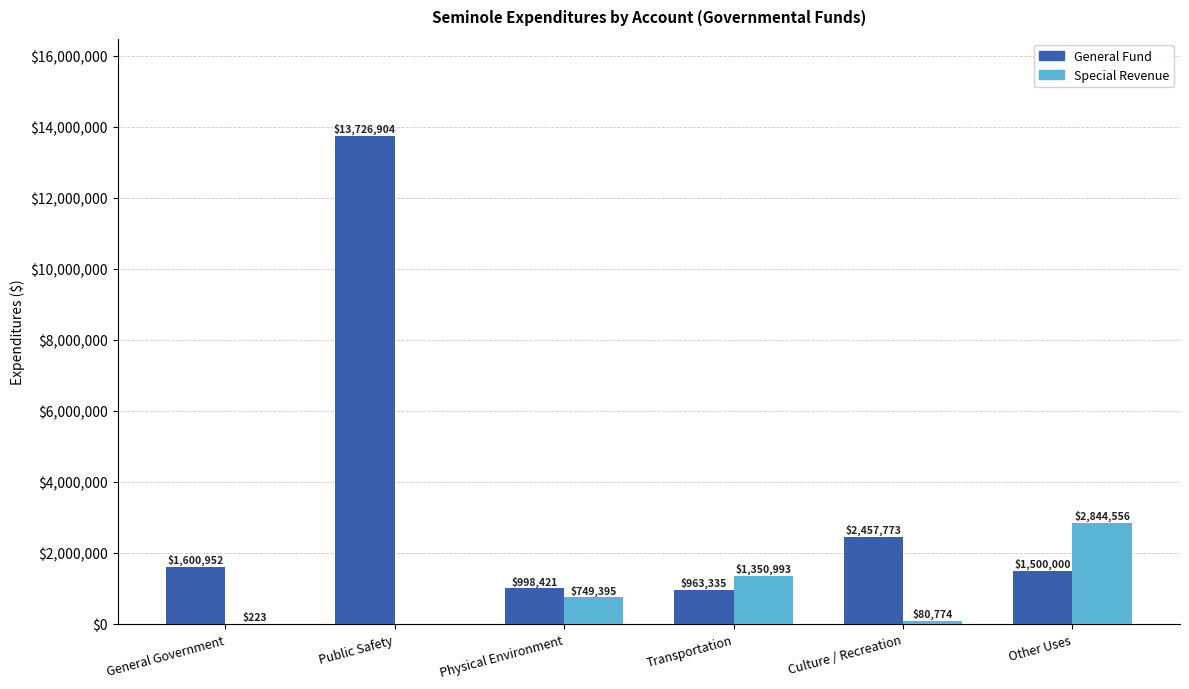

What is the approximate value of General Fund at Other Uses?

1500000